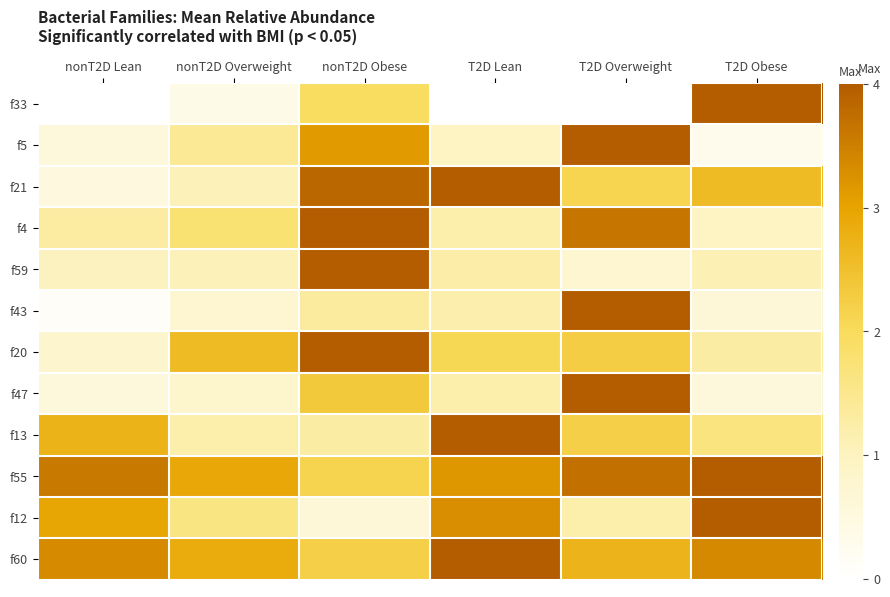

Reading right to left, transcribe all the data shown in this chart.

f33: T2D Obese=4.0	T2D Overweight=0.0	T2D Lean=0.0	nonT2D Obese=1.9	nonT2D Overweight=0.4	nonT2D Lean=0.0
f5: T2D Obese=0.3	T2D Overweight=4.0	T2D Lean=0.9	nonT2D Obese=3.1	nonT2D Overweight=1.4	nonT2D Lean=0.6
f21: T2D Obese=2.6	T2D Overweight=2.1	T2D Lean=4.0	nonT2D Obese=3.8	nonT2D Overweight=1.1	nonT2D Lean=0.5
f4: T2D Obese=1.0	T2D Overweight=3.6	T2D Lean=1.2	nonT2D Obese=4.0	nonT2D Overweight=1.8	nonT2D Lean=1.3
f59: T2D Obese=1.1	T2D Overweight=0.7	T2D Lean=1.2	nonT2D Obese=4.0	nonT2D Overweight=1.1	nonT2D Lean=1.0
f43: T2D Obese=0.6	T2D Overweight=4.0	T2D Lean=1.2	nonT2D Obese=1.3	nonT2D Overweight=0.7	nonT2D Lean=0.1
f20: T2D Obese=1.3	T2D Overweight=2.3	T2D Lean=2.1	nonT2D Obese=4.0	nonT2D Overweight=2.6	nonT2D Lean=0.8
f47: T2D Obese=0.6	T2D Overweight=4.0	T2D Lean=1.2	nonT2D Obese=2.3	nonT2D Overweight=0.8	nonT2D Lean=0.6
f13: T2D Obese=1.7	T2D Overweight=2.2	T2D Lean=4.0	nonT2D Obese=1.3	nonT2D Overweight=1.2	nonT2D Lean=2.7
f55: T2D Obese=4.0	T2D Overweight=3.7	T2D Lean=3.2	nonT2D Obese=2.1	nonT2D Overweight=2.9	nonT2D Lean=3.6
f12: T2D Obese=4.0	T2D Overweight=1.2	T2D Lean=3.3	nonT2D Obese=0.6	nonT2D Overweight=1.6	nonT2D Lean=2.9
f60: T2D Obese=3.4	T2D Overweight=2.7	T2D Lean=4.0	nonT2D Obese=2.2	nonT2D Overweight=2.8	nonT2D Lean=3.4